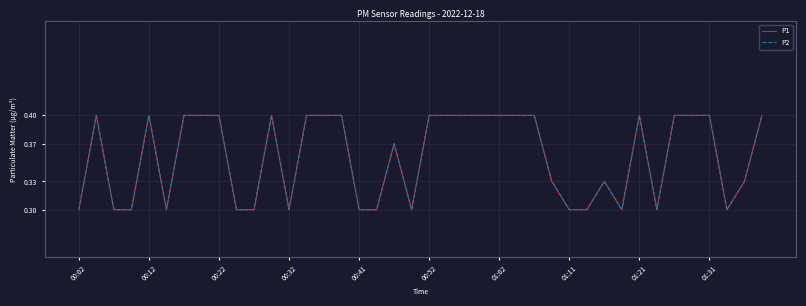

Which label corresponds to the largest value in the chart?

00:12